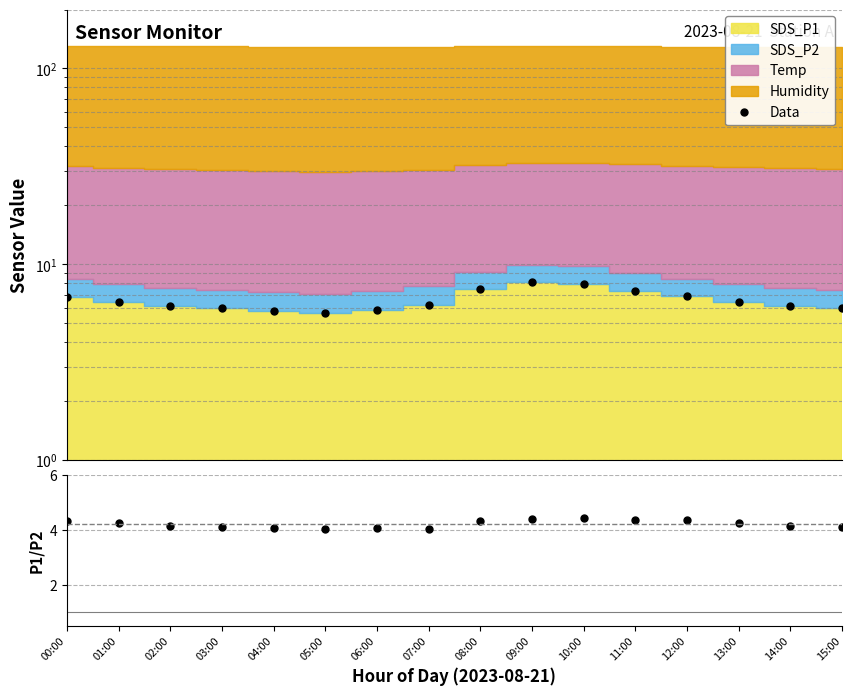

True or false: SDS_P1/SDS_P2 and Data cross at least once.

False